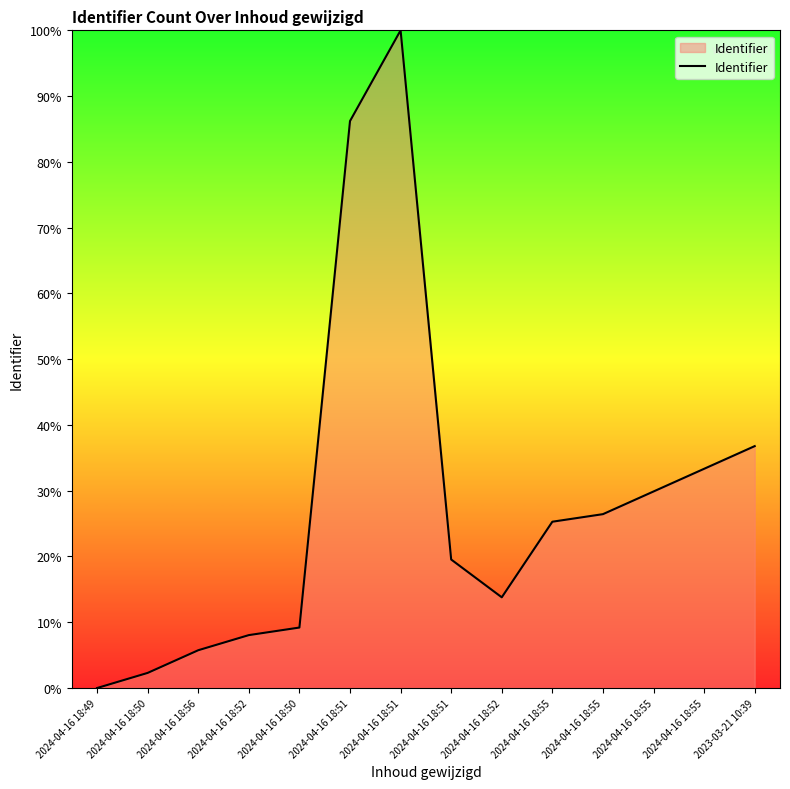

Which category has the highest value across all series?

2024-04-16 18:51